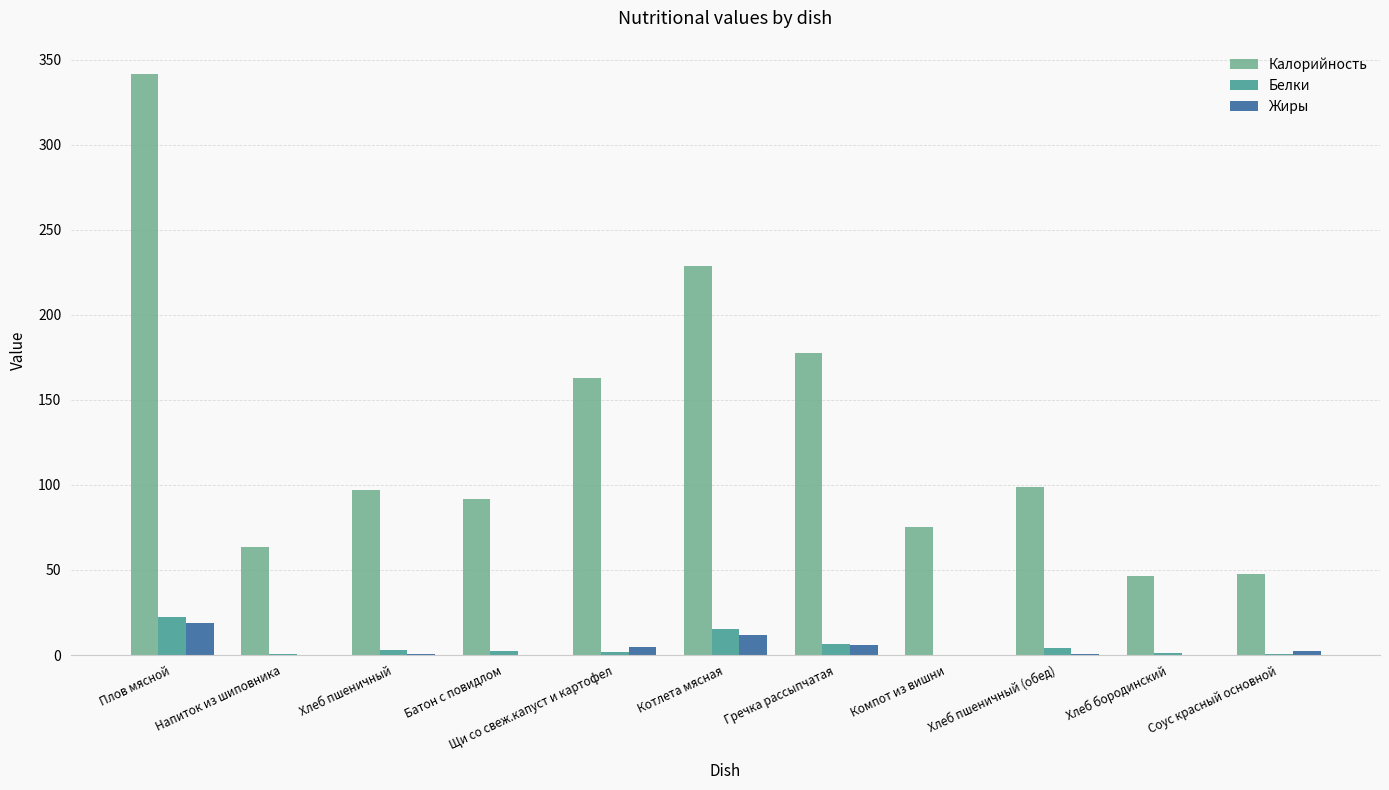

Between Котлета мясная and Хлеб бородинский, which series saw the biggest shift?

Калорийность